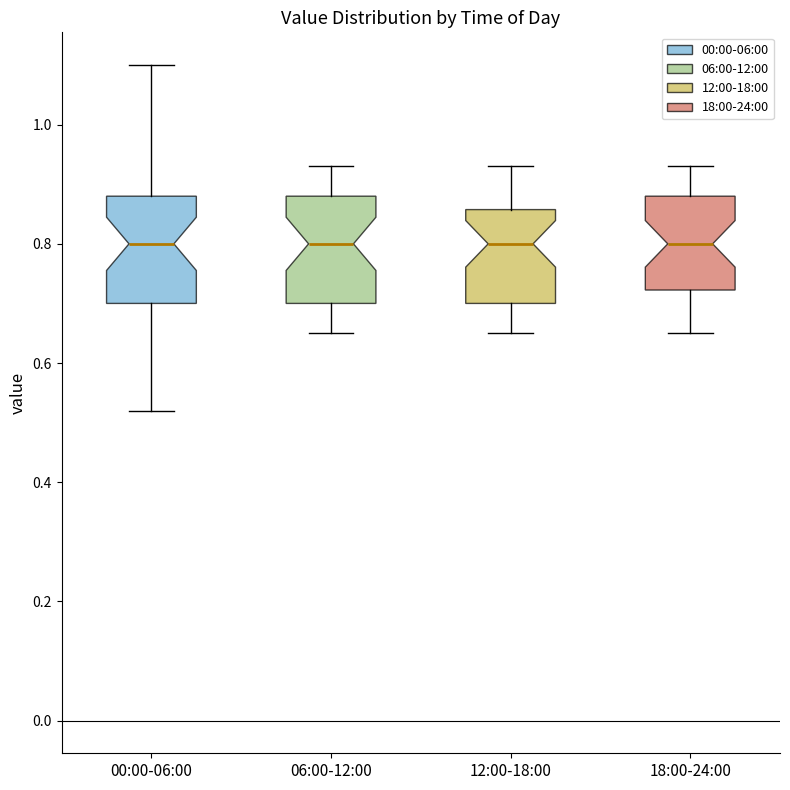

Reading left to right, read every box against the y-axis: the position of its median line, the range the box covers, and the ends of its whiskers. The values are not printed on the chart, so give them approximately, as read against the axis.

00:00-06:00: median 0.80, box 0.70 to 0.88, whiskers 0.52 to 1.10
06:00-12:00: median 0.80, box 0.70 to 0.88, whiskers 0.66 to 0.94
12:00-18:00: median 0.80, box 0.70 to 0.86, whiskers 0.66 to 0.94
18:00-24:00: median 0.80, box 0.72 to 0.88, whiskers 0.66 to 0.94